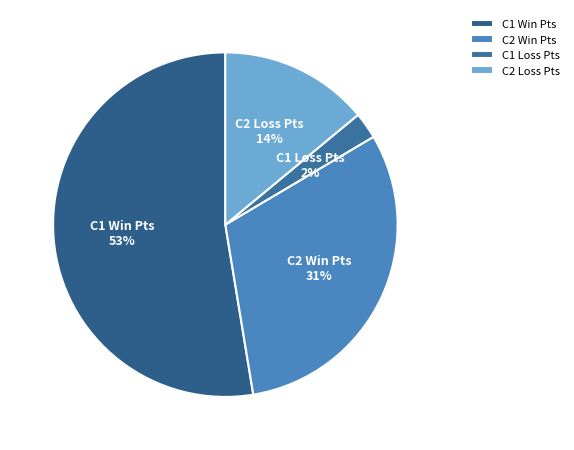

How many segments does this pie chart have?

4